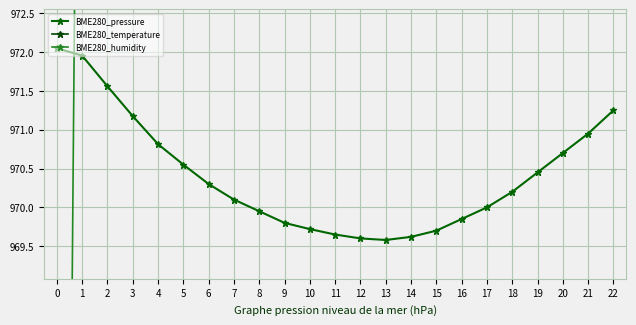

Read the BME280_pressure value at 21.

971.0